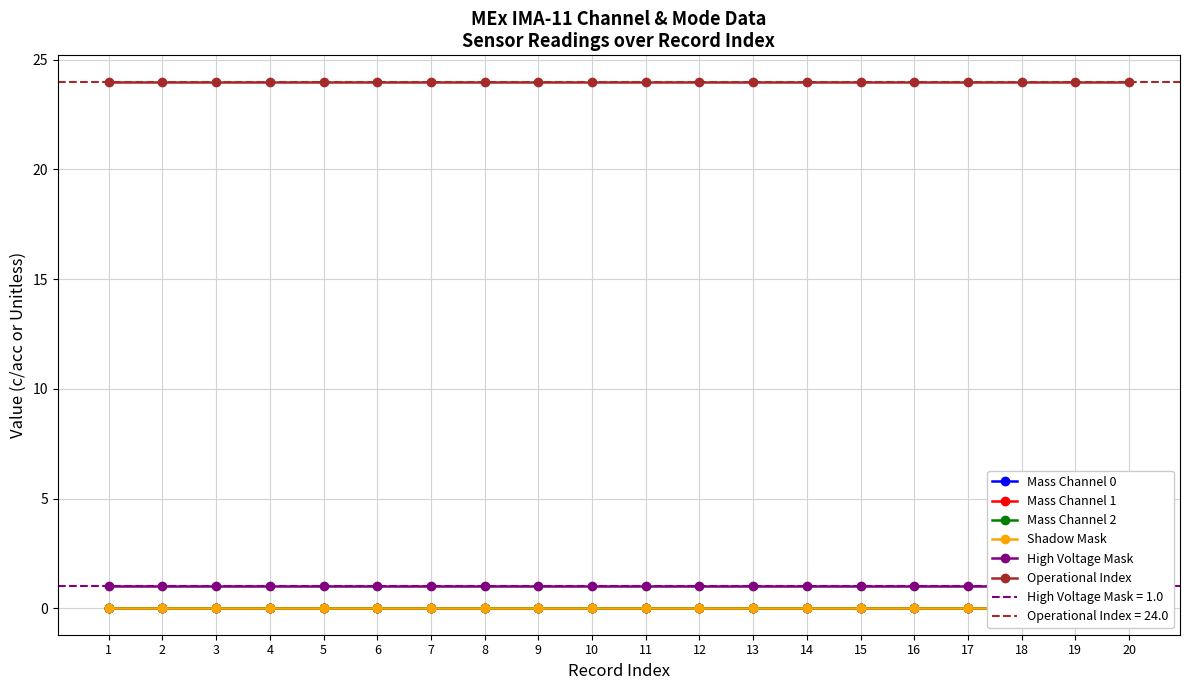

What is the maximum value shown in the chart?

24